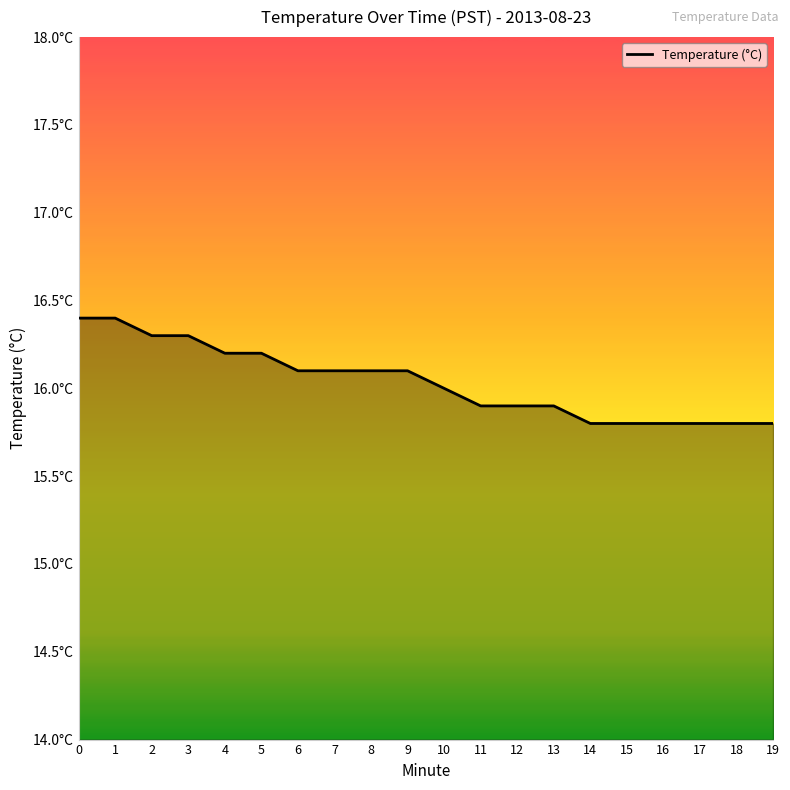

Rank the categories by value from highest to lowest.

0, 1, 2, 3, 4, 5, 6, 7, 8, 9, 10, 11, 12, 13, 14, 15, 16, 17, 18, 19